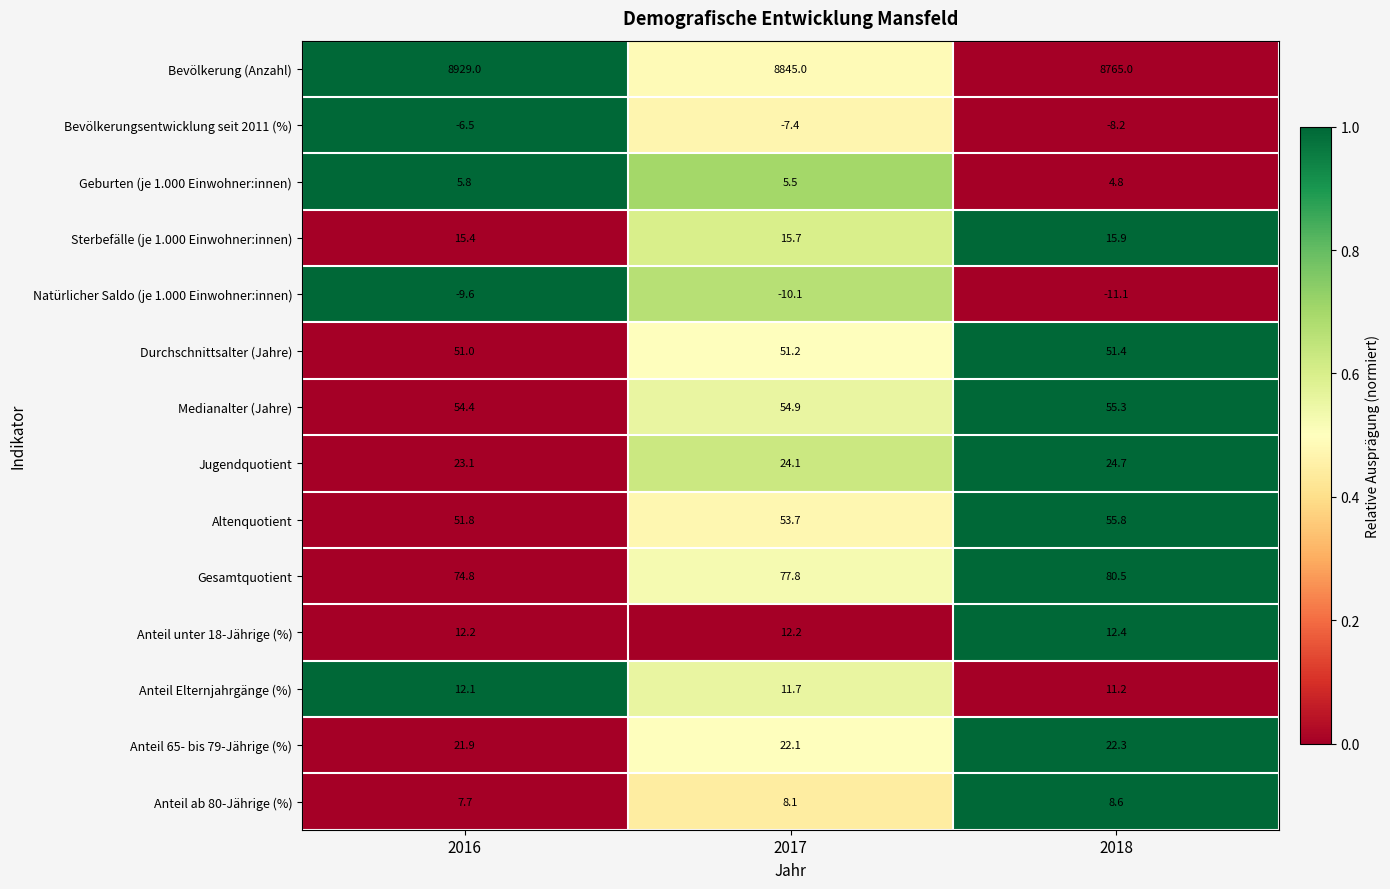

Which series has the largest range (max minus min)?

Bevölkerung (Anzahl)